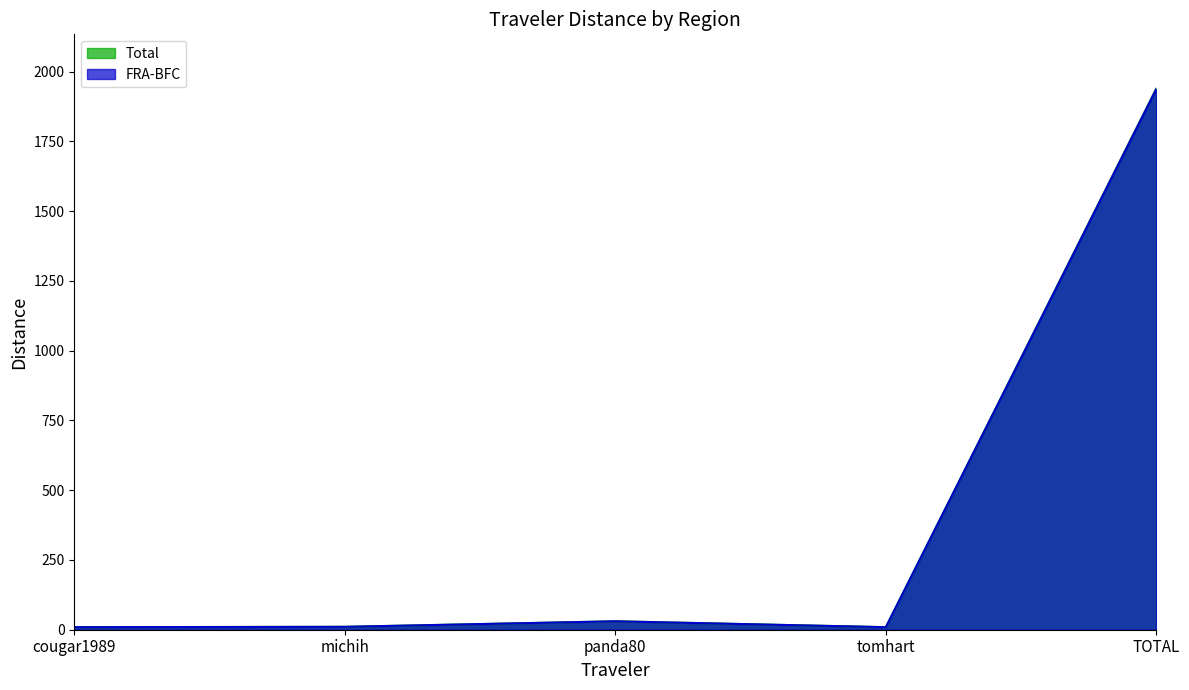

True or false: FRA-BFC and Total intersect in this chart.

False